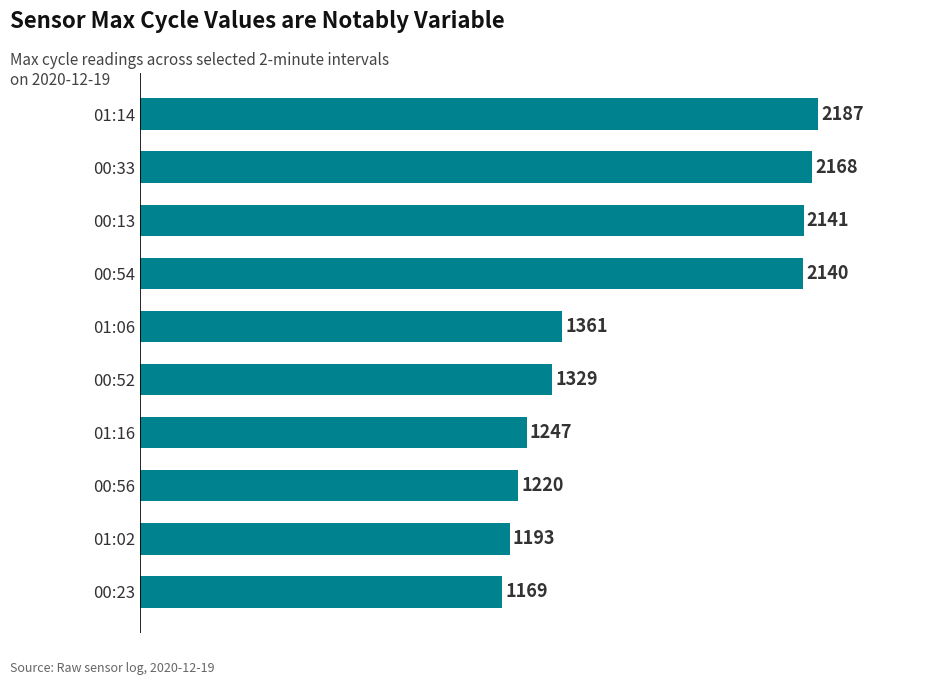

Reading top to bottom, transcribe all the data shown in this chart.

01:14=2187	00:33=2168	00:13=2141	00:54=2140	01:06=1361	00:52=1329	01:16=1247	00:56=1220	01:02=1193	00:23=1169